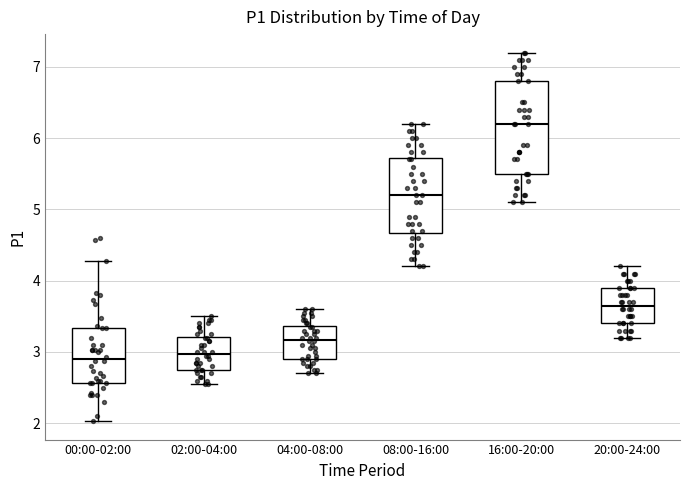

Where does the median line of the box for 04:00-08:00 sit on the y-axis? The values are not printed on the chart, so give them approximately, as read against the axis.

3.2